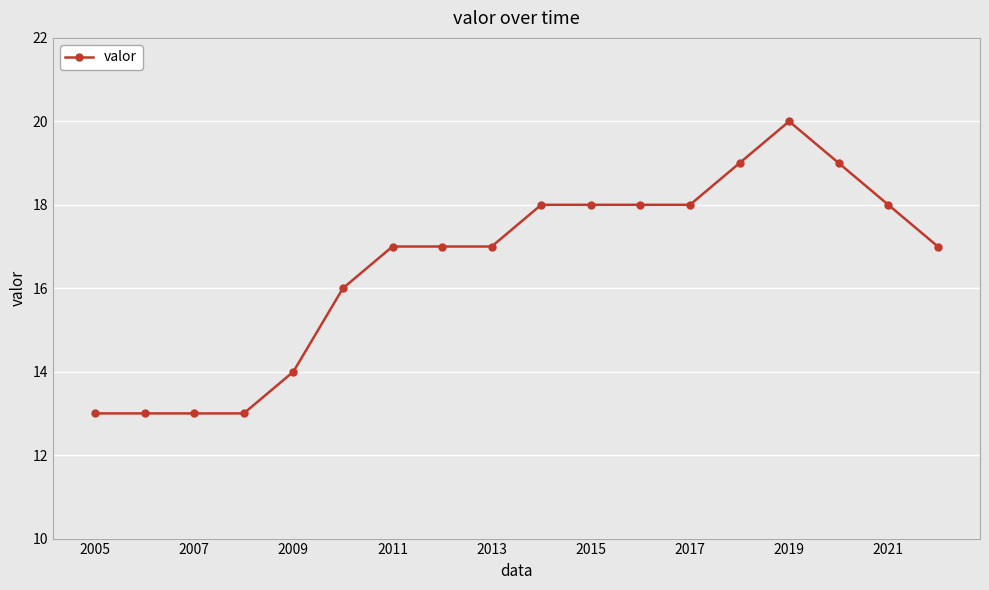

What is the value of the 12th point from the left?

18